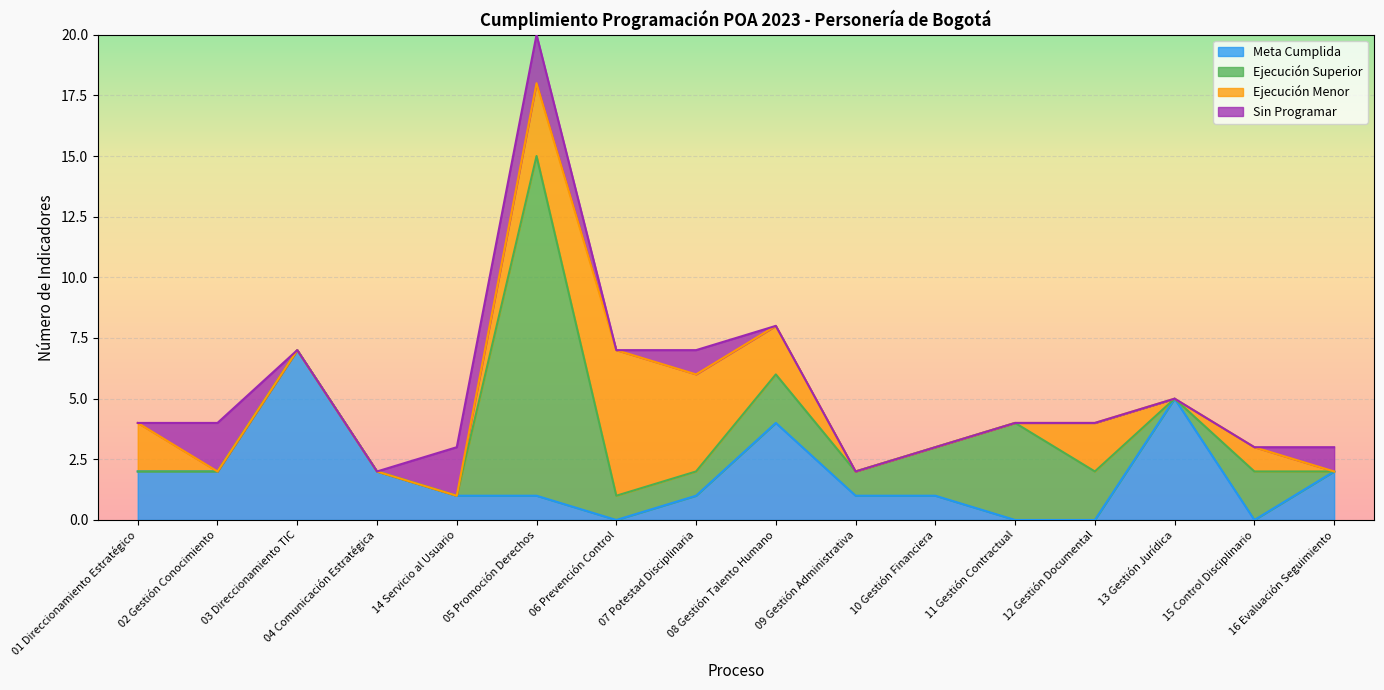

At which label is Ejecución Menor closest to 3?

05 Promoción Derechos